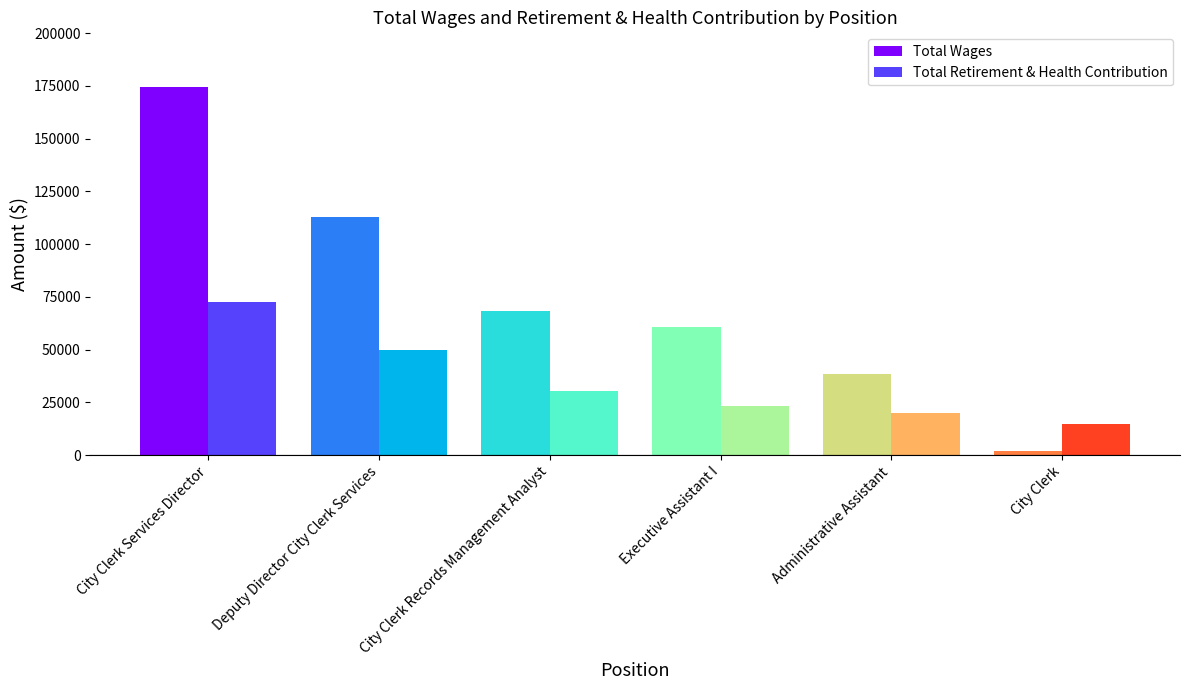

Count the number of categories in the chart.

6